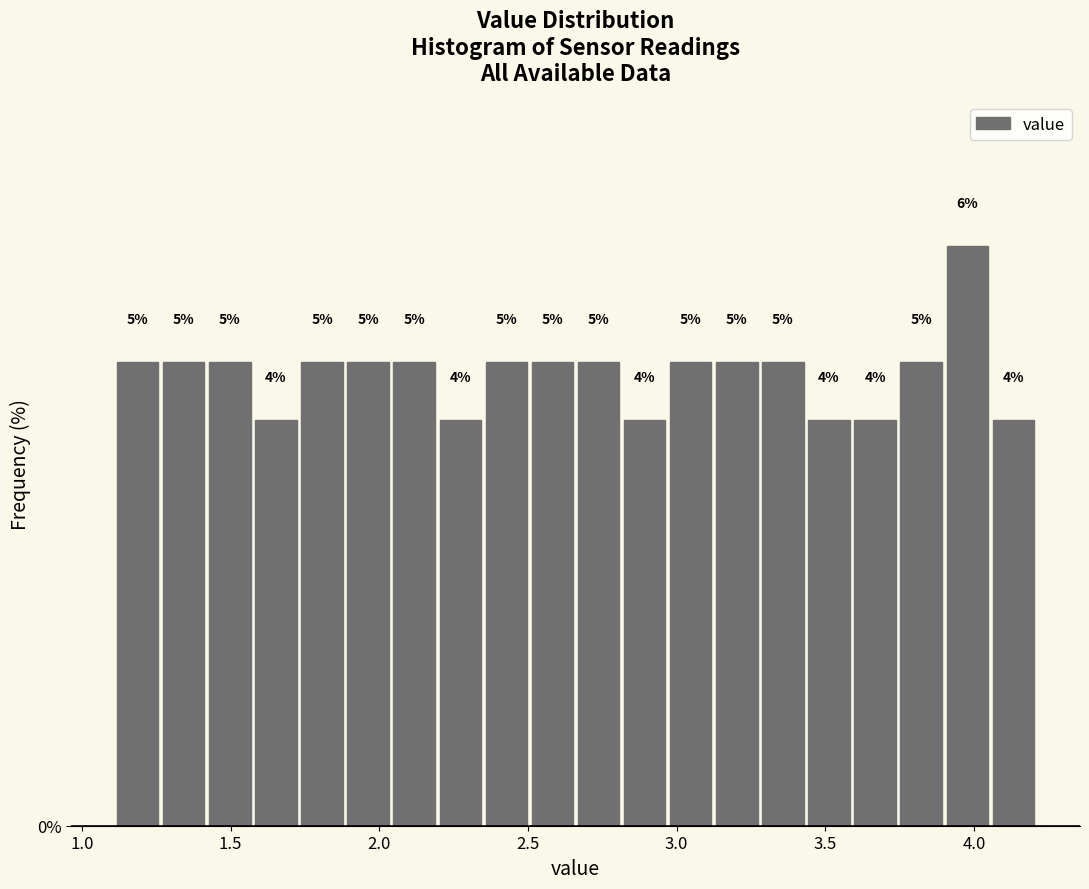

Around what value on the x-axis is the tallest bar? Give the approximate position of its centre, as read against the axis.

4.00